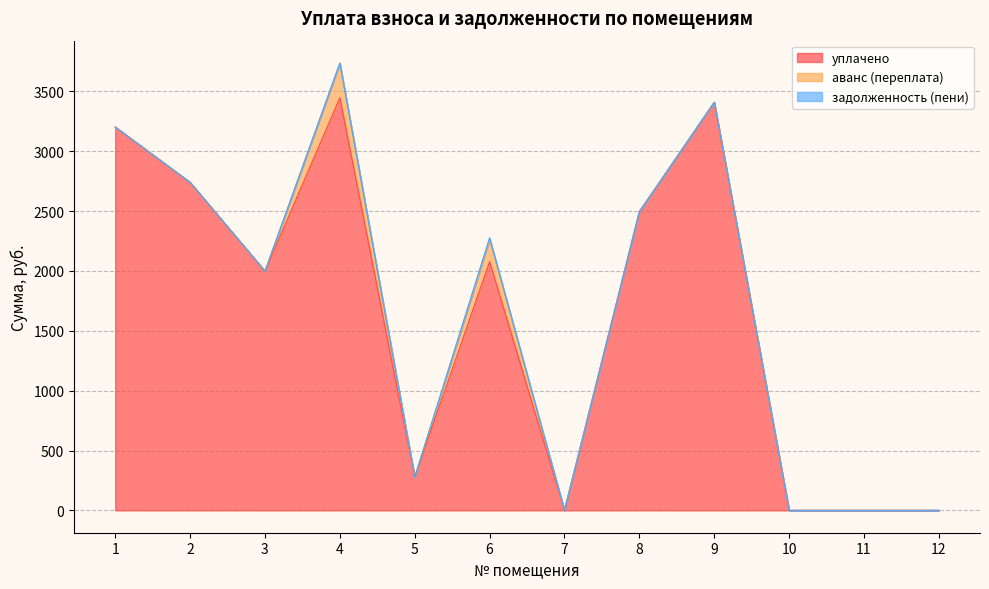

Count the number of data series in this chart.

3